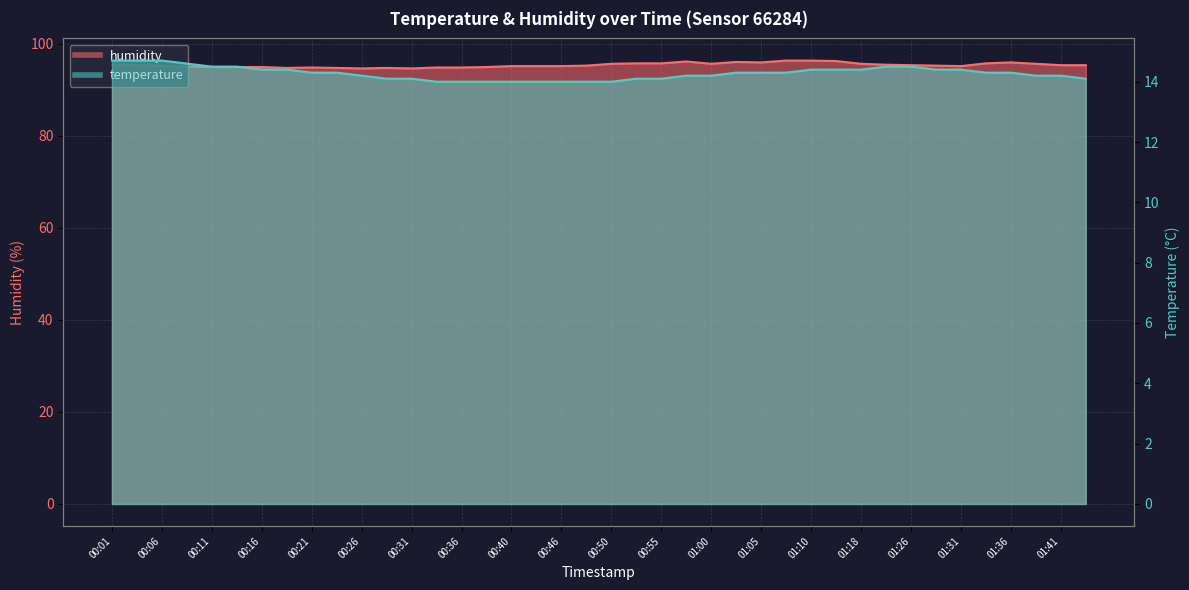

Does the chart display data point markers on the line(s)?

No